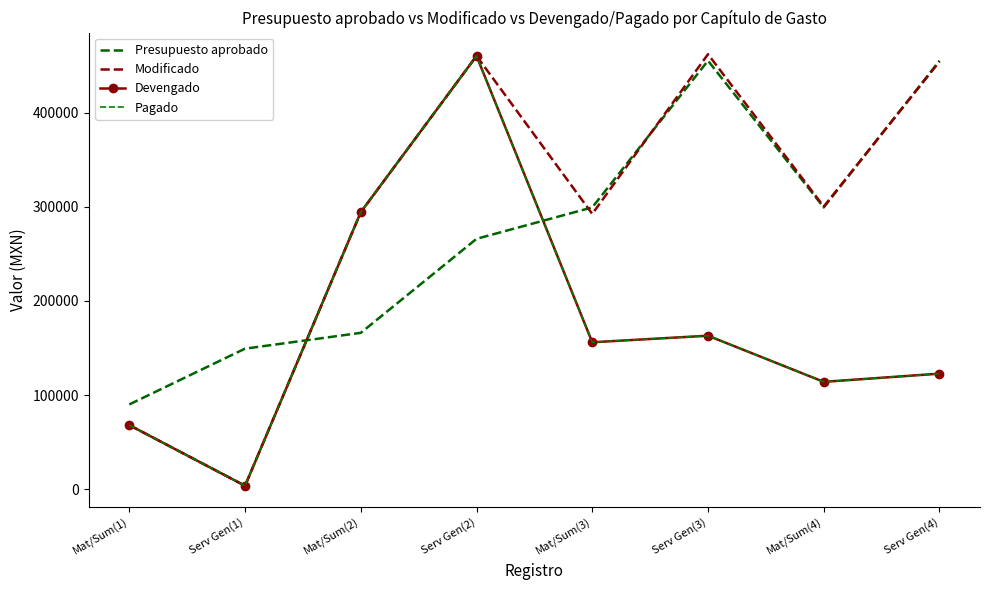

How many lines are shown in the chart?

4